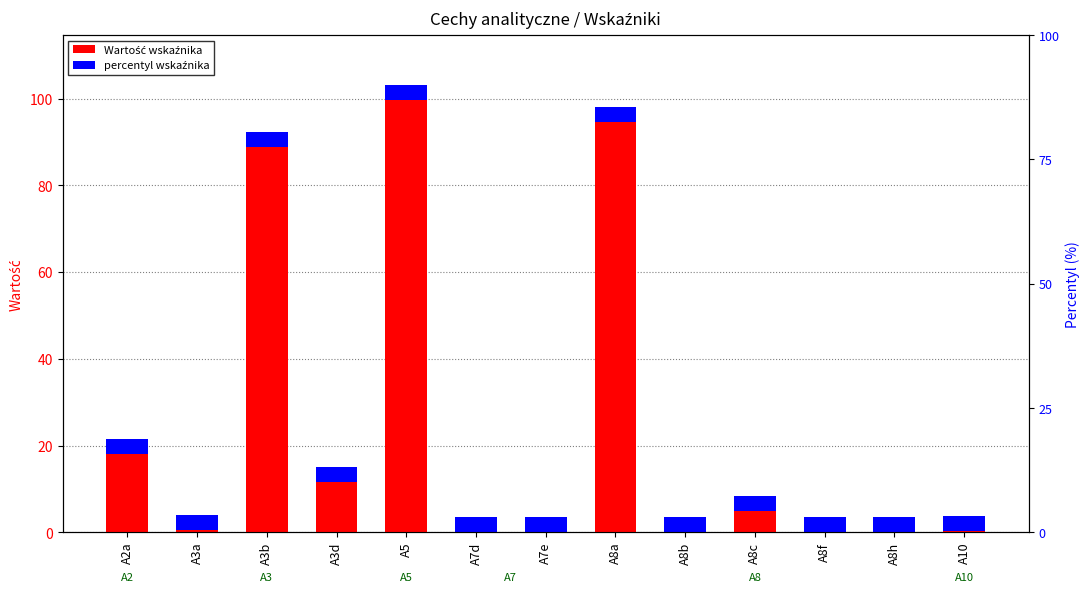

What is the value of the 13th bar from the left?

0.3